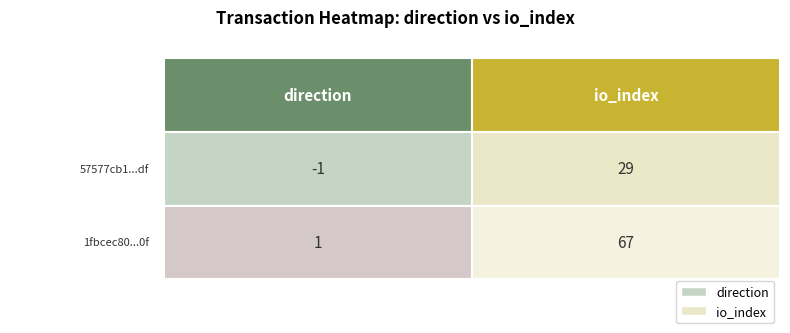

Between 0 and 1, which series saw the biggest shift?

1fbcec80c1704cff2f9cc17e098ee114e3f0c0f